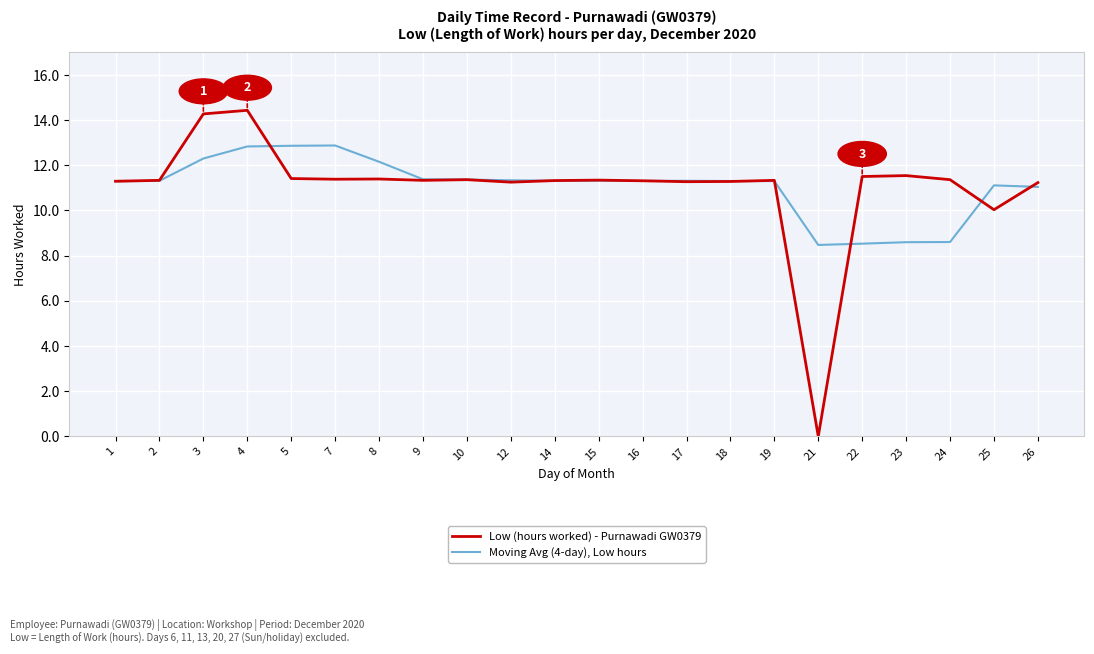

Is it true that Moving Avg (4-day), Low hours equals 2.8 at 10?

False